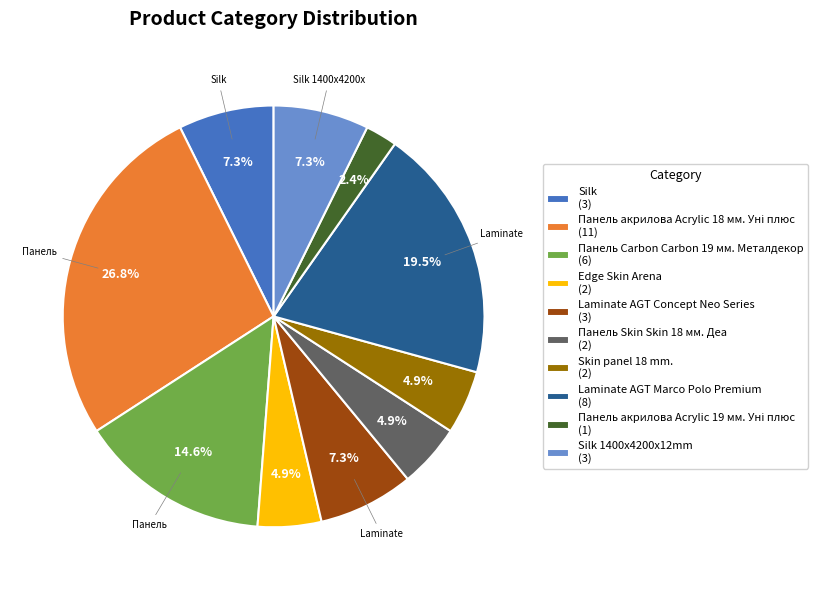

Does any single category account for the majority?

No